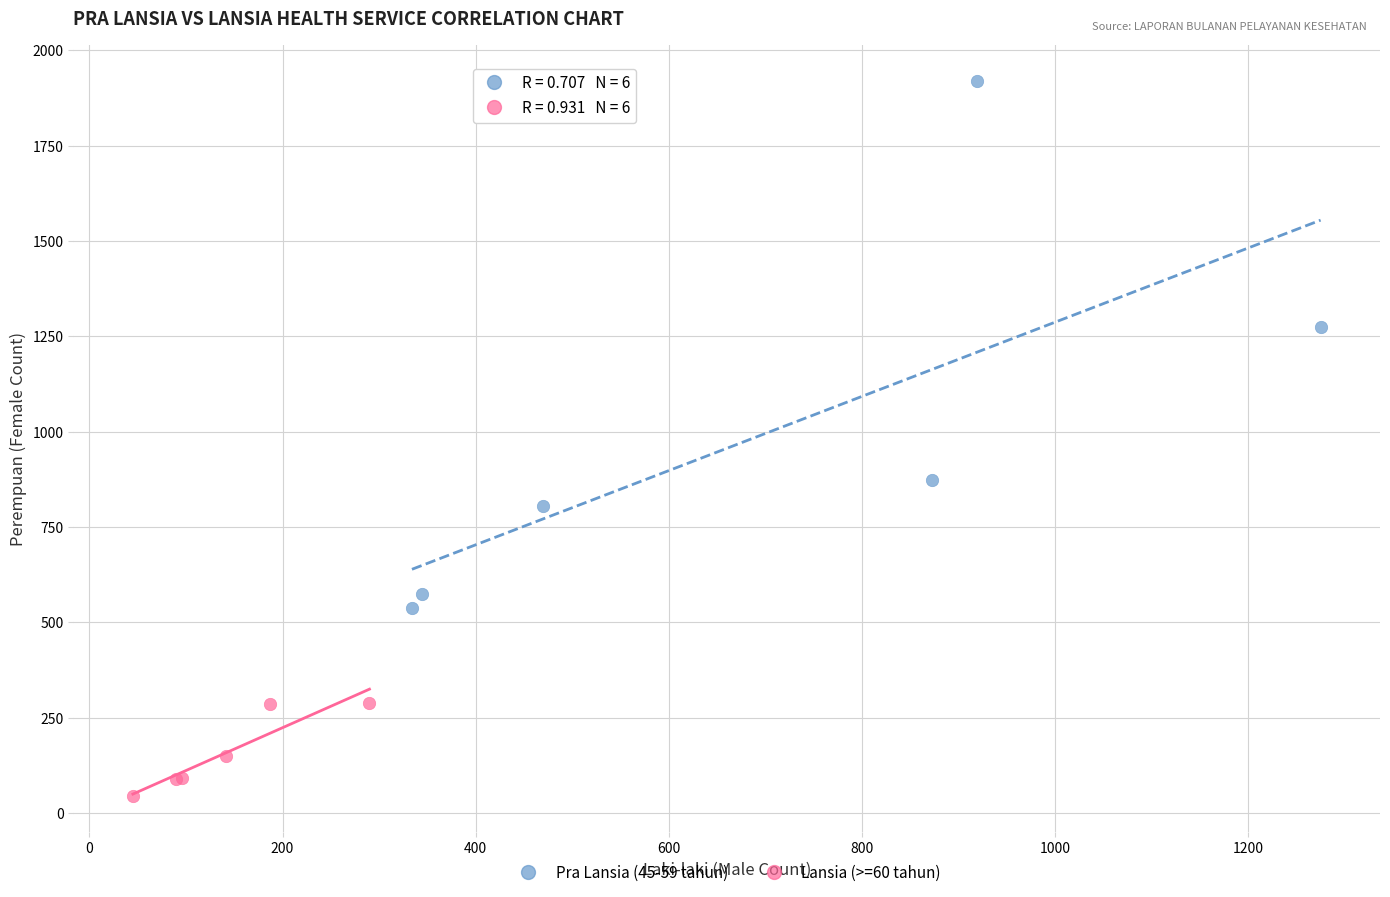

Which series contains the highest Y value?

Pra Lansia (45-59 tahun)